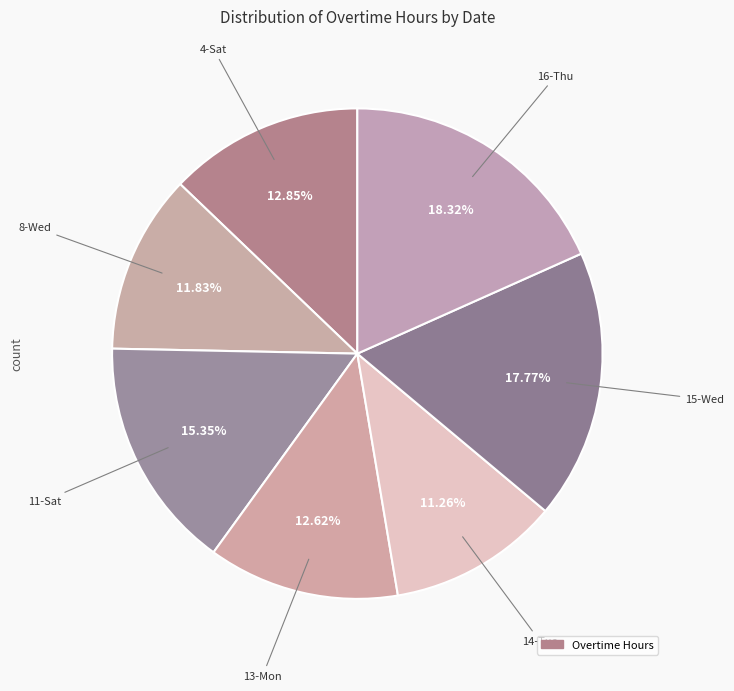

Count the number of slices in the pie.

7